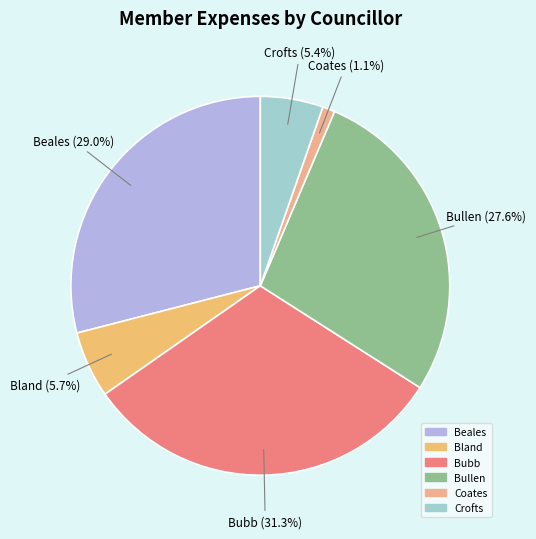

Count the number of slices in the pie.

6